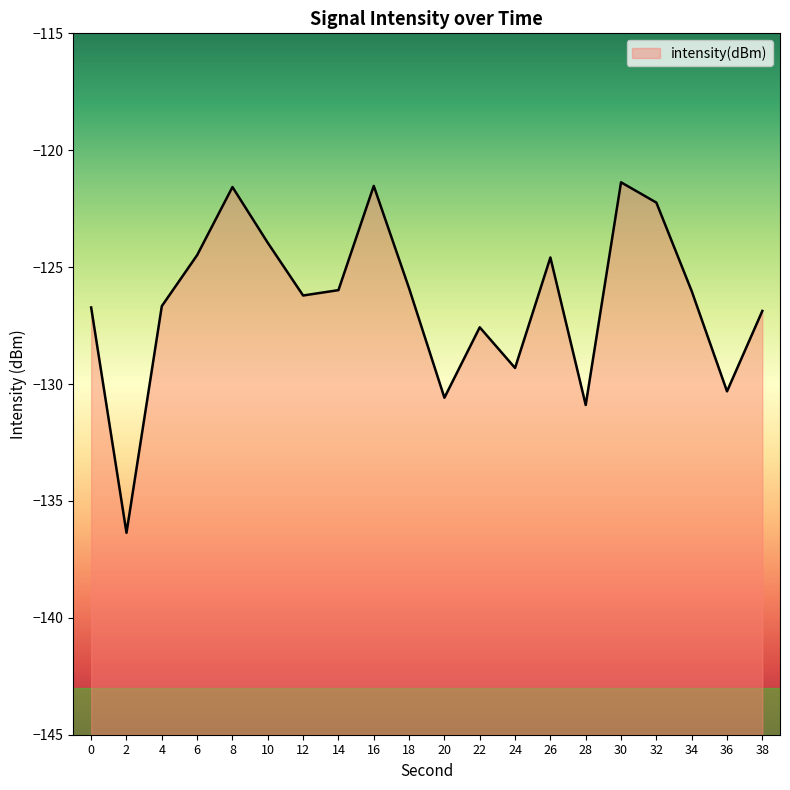

How many data points are above -126?

9